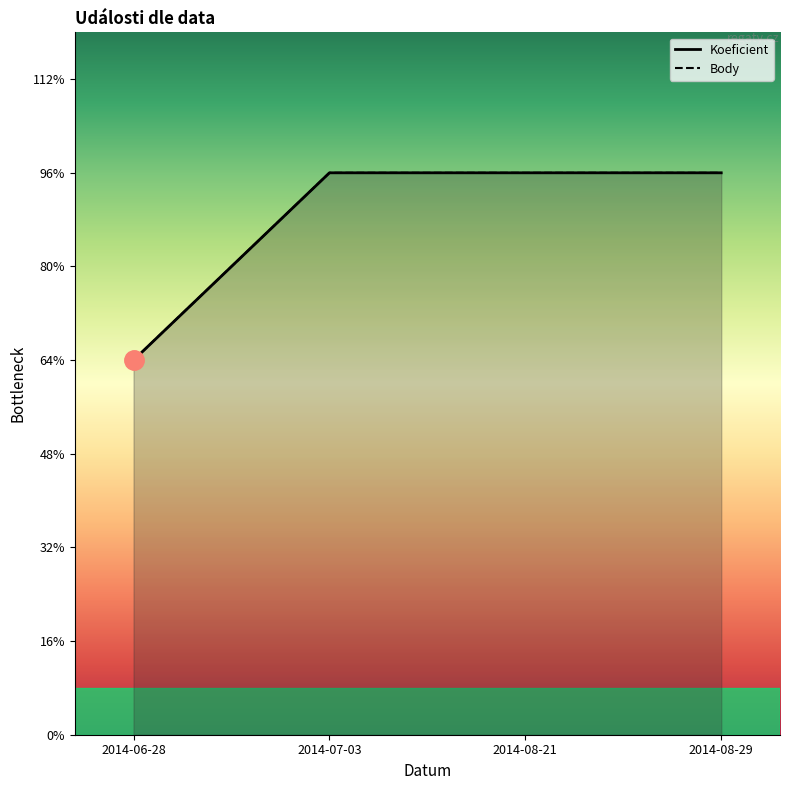

What is the minimum value for Body?

4